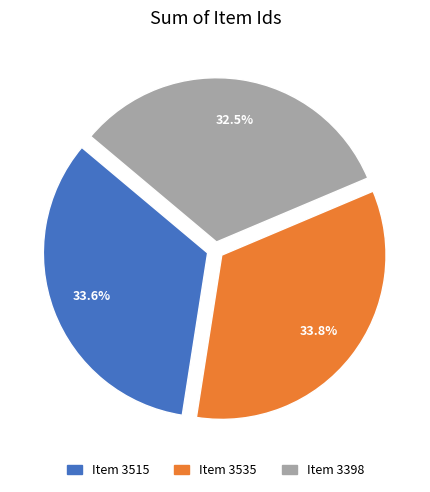

What percentage is the Item 3515 slice, to the nearest percent?

34%